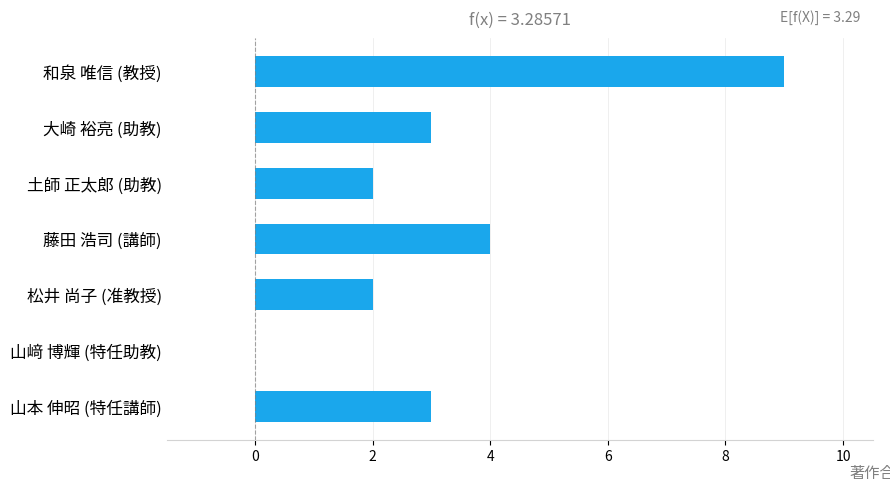

What is the sum of all values?

23